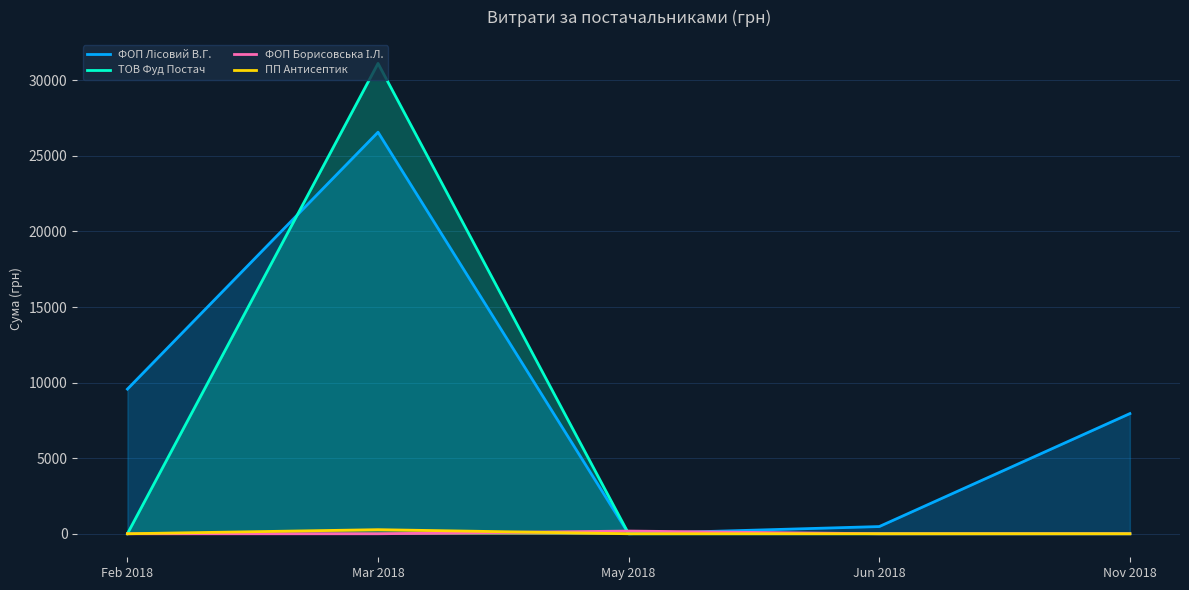

Which series changed the most between Feb 2018 and Nov 2018?

ФОП Лісовий В.Г.